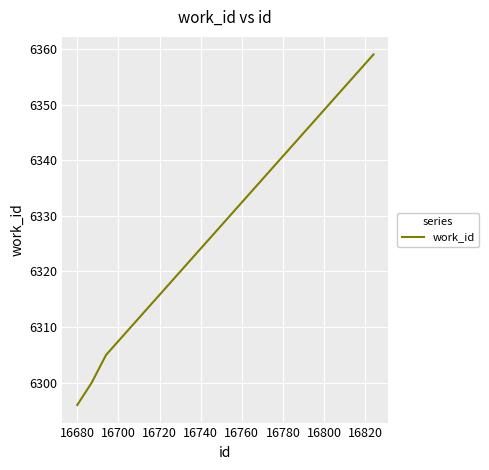

What is the difference between the maximum and second lowest values?

59